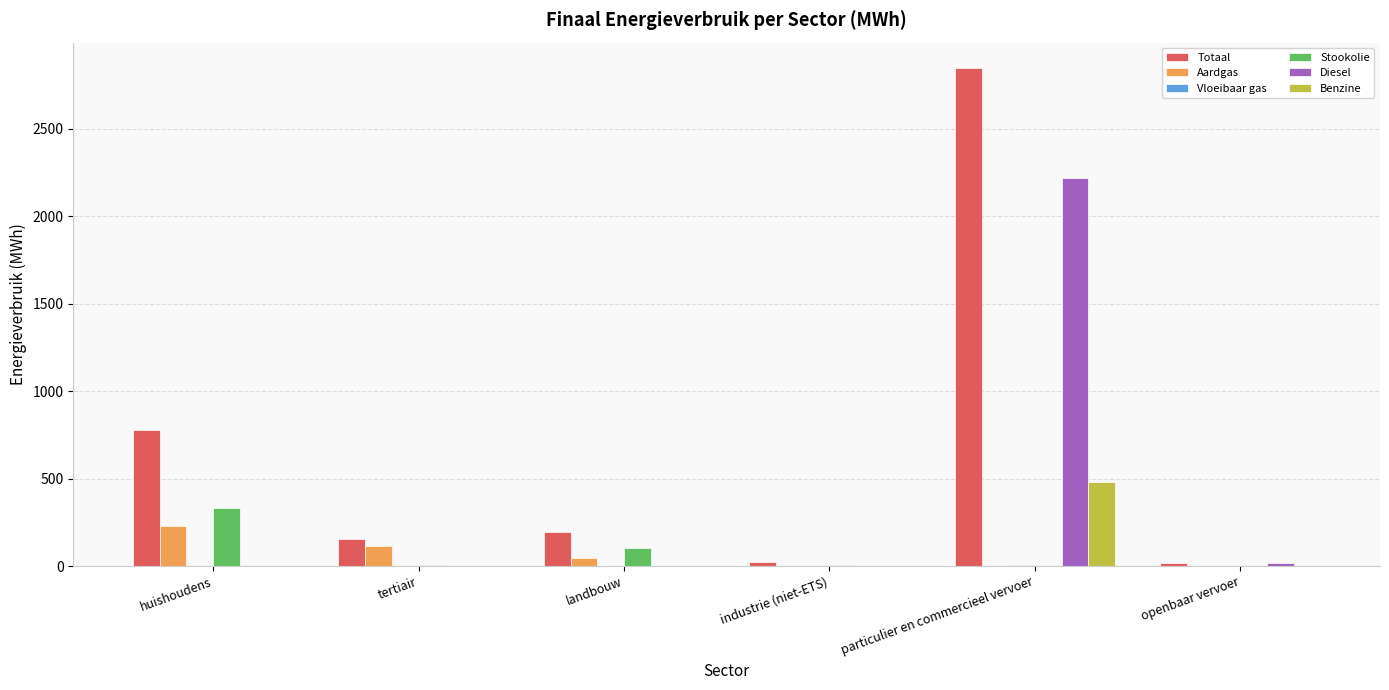

True or false: Benzine has a value of 158.6 at huishoudens.

False